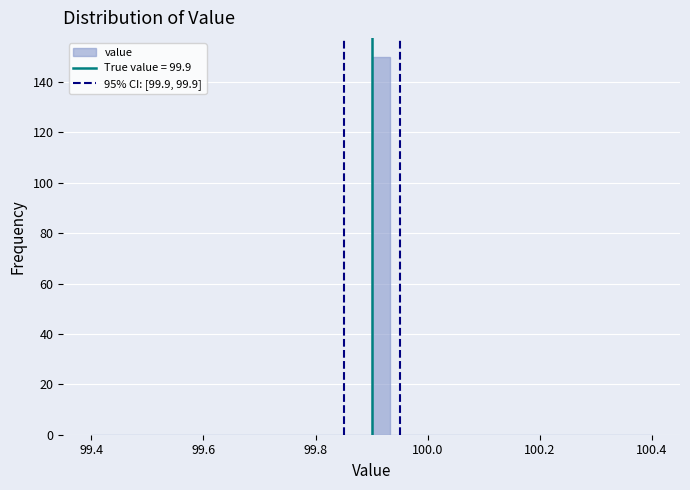

Around what value on the x-axis is the tallest bar? Give the approximate position of its centre, as read against the axis.

99.92